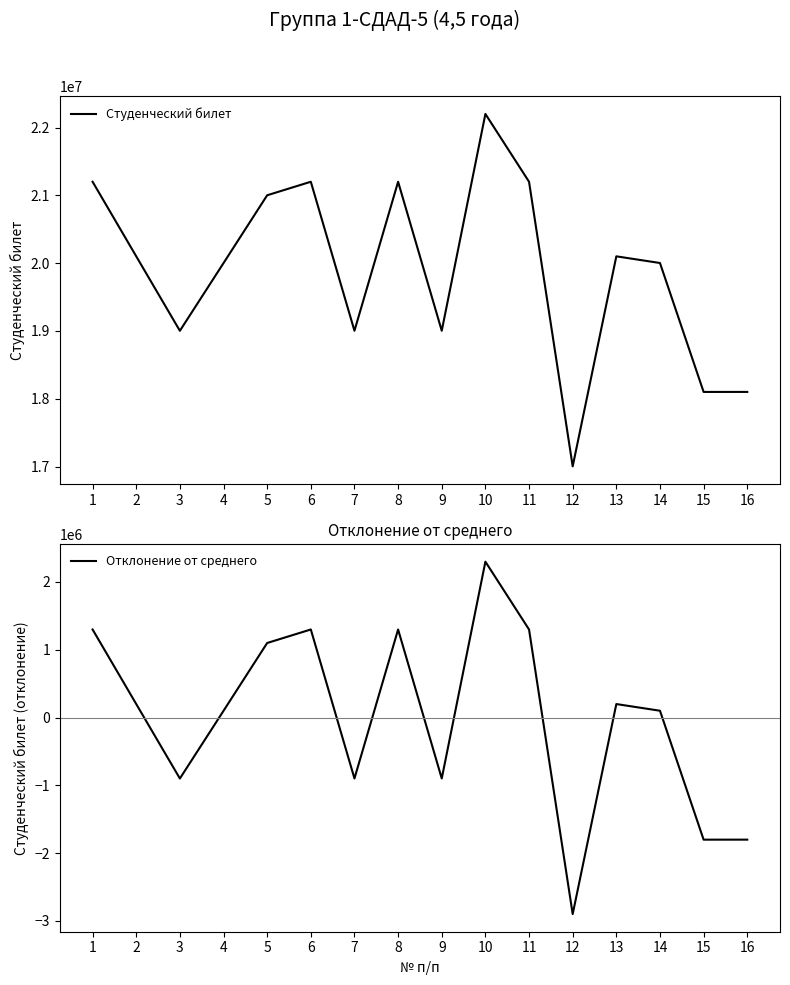

True or false: Студенческий билет has more than 0 interior local peaks.

True